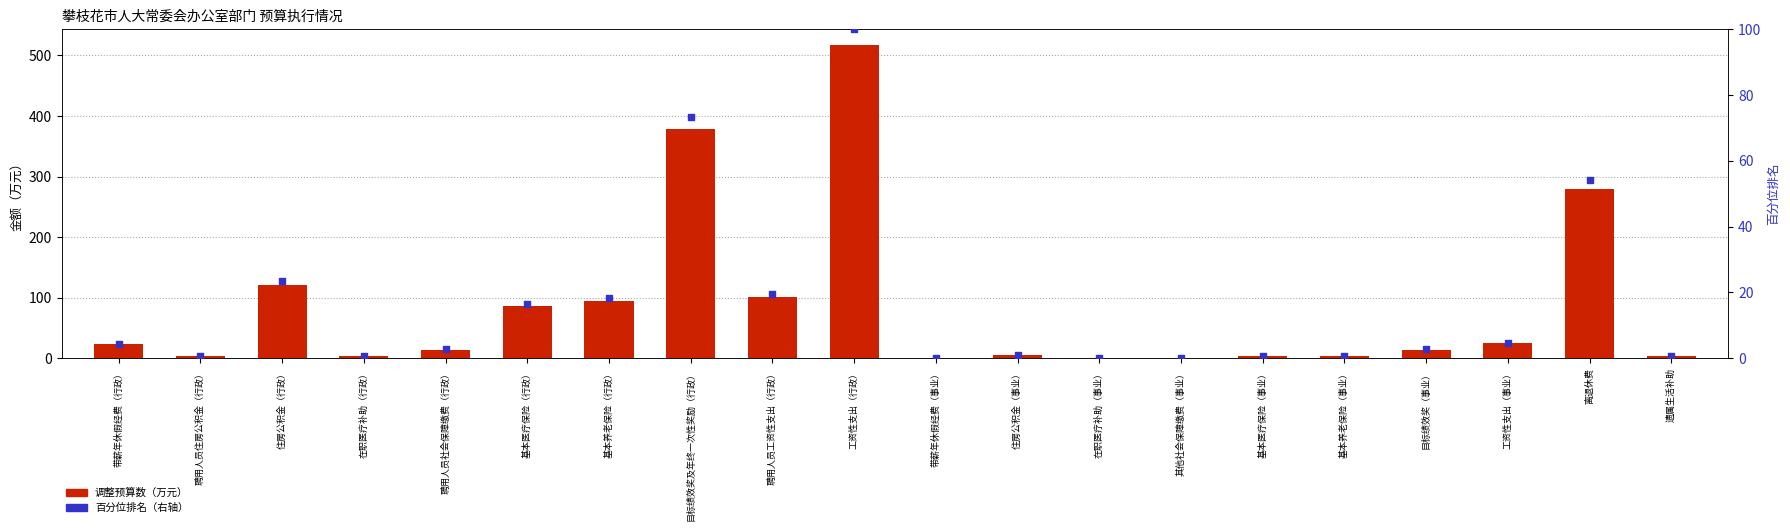

Which series contains the lowest Y value?

百分位排名